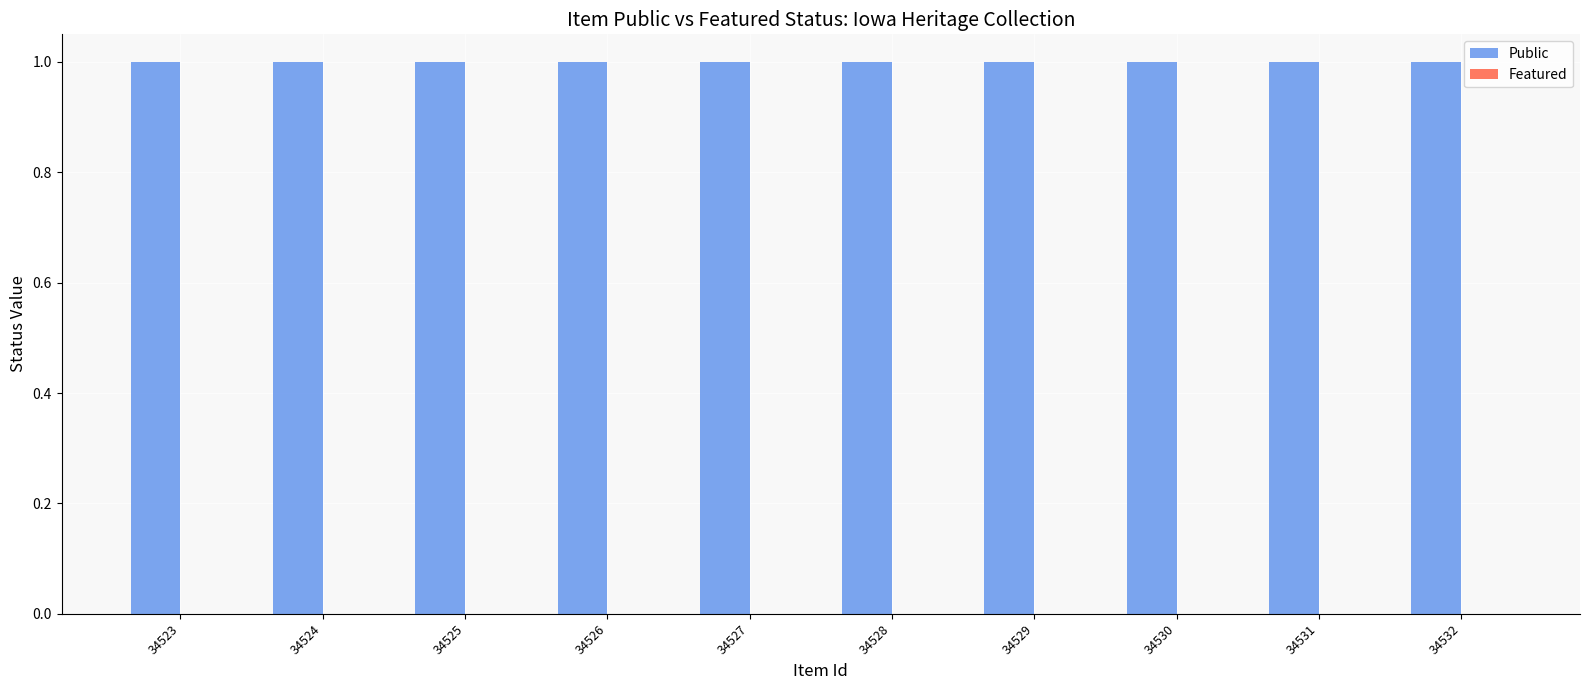

Reading left to right, what are all the values shown in this chart?

Public: 34523=1	34524=1	34525=1	34526=1	34527=1	34528=1	34529=1	34530=1	34531=1	34532=1
Featured: 34523=0	34524=0	34525=0	34526=0	34527=0	34528=0	34529=0	34530=0	34531=0	34532=0